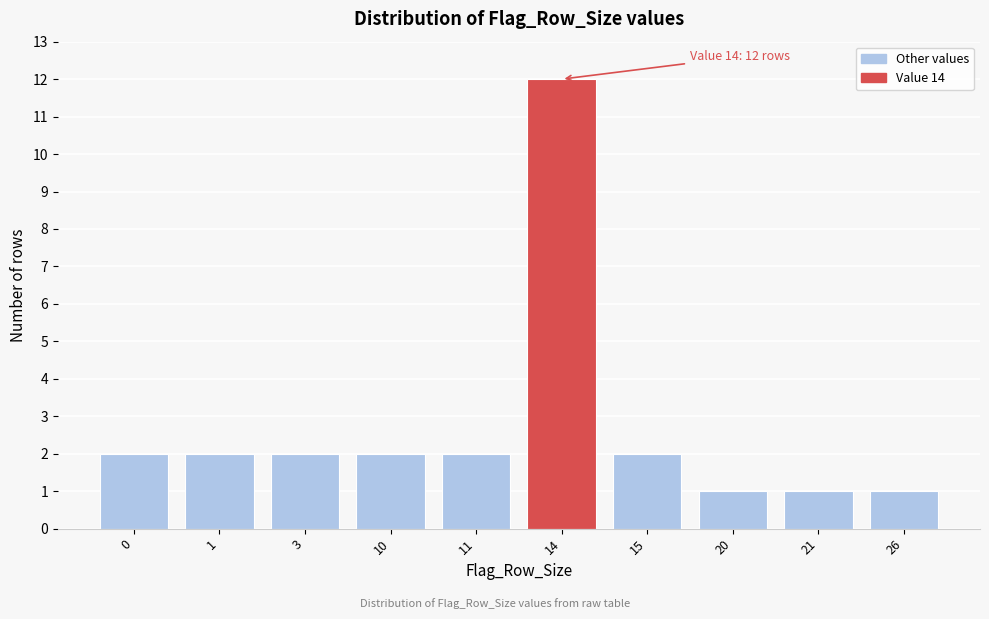

Reading left to right, transcribe all the data shown in this chart.

2	2	2	2	2	12	2	1	1	1